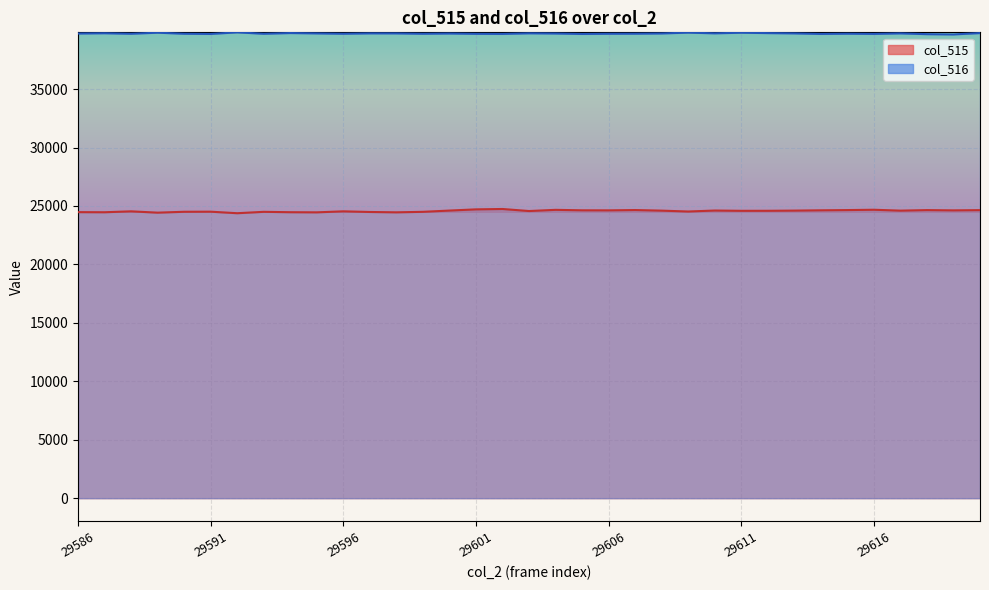

True or false: col_516 and col_515 cross at least once.

False